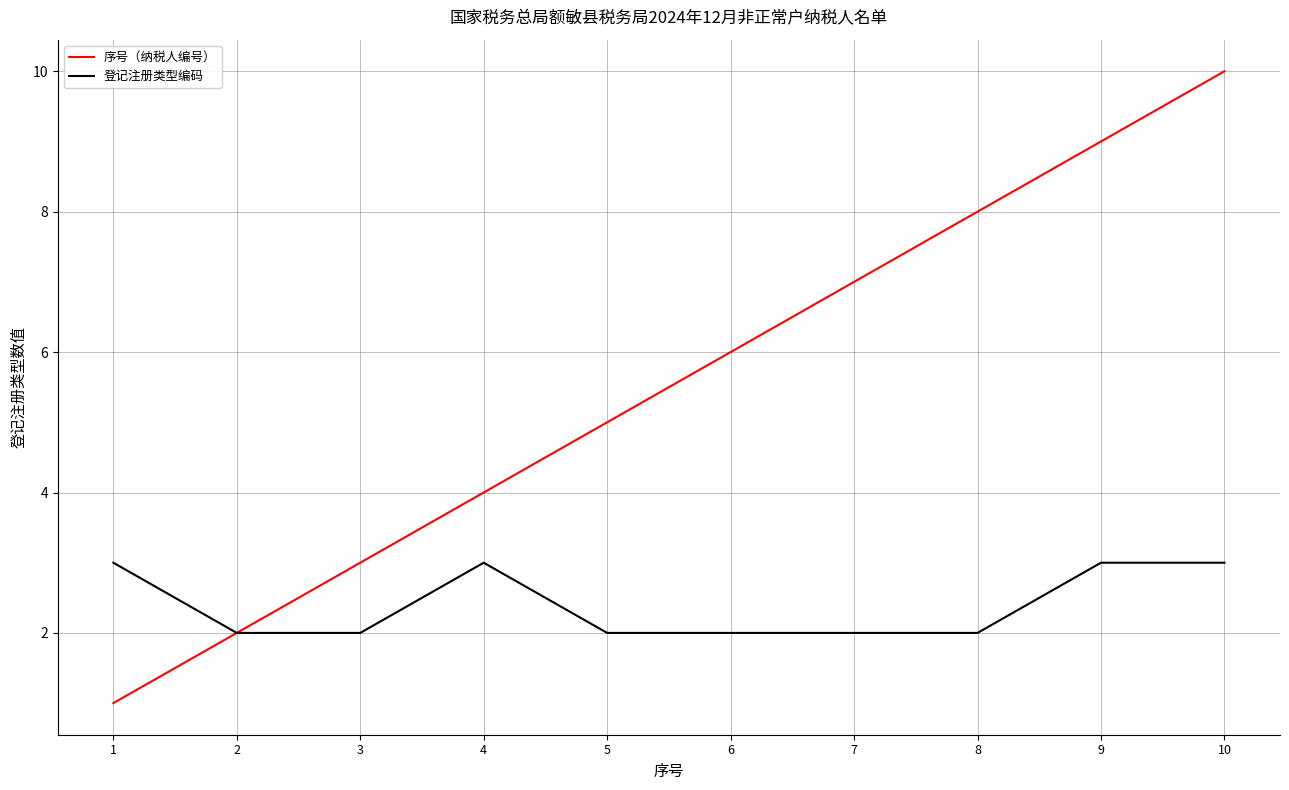

Which series has the largest total across all categories?

序号（纳税人编号）